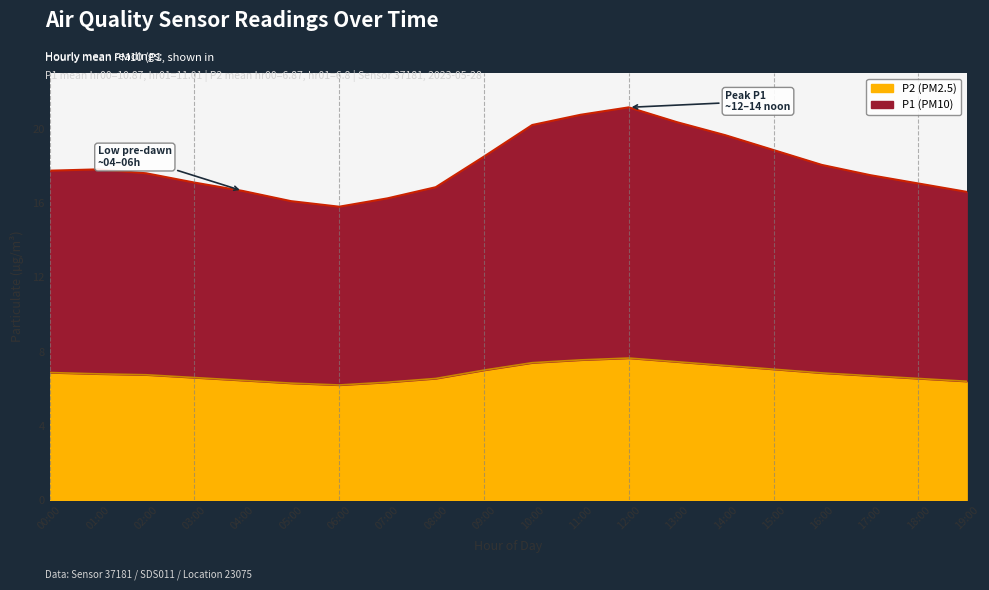

What is the sum of the P1 values at 11:00 and 10:00?

41.0